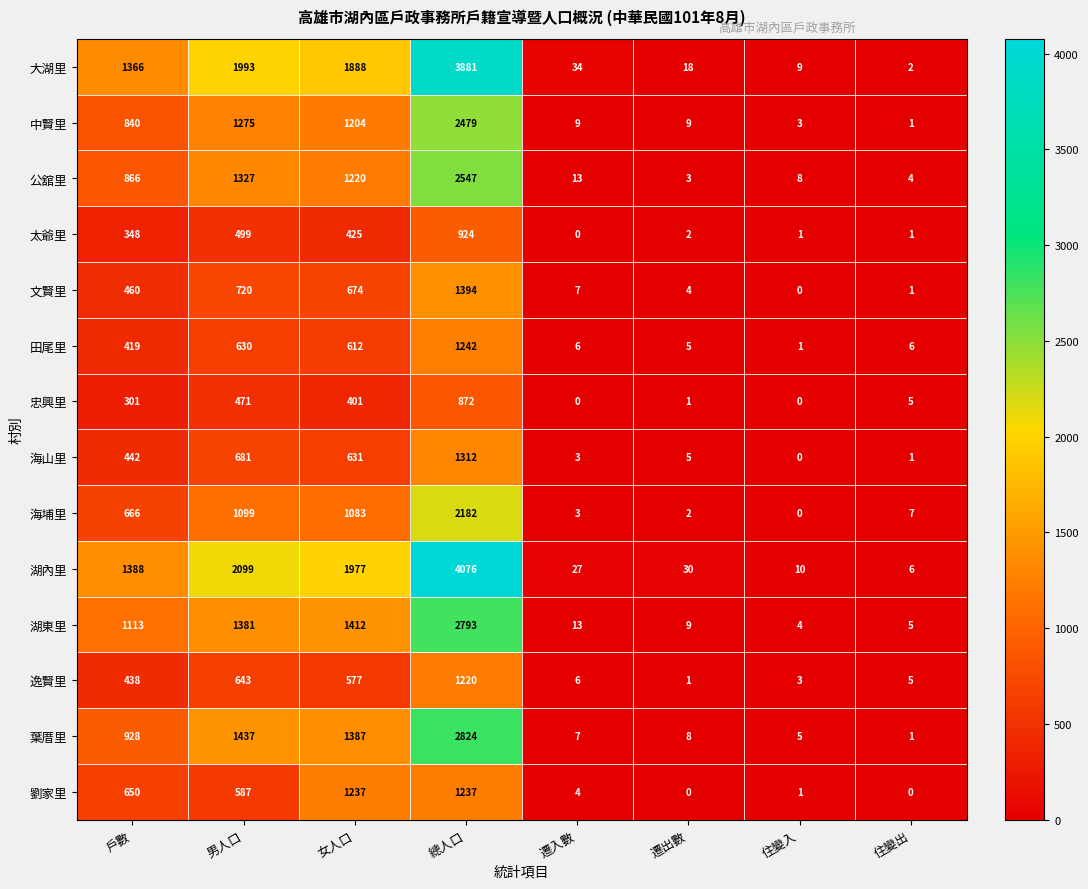

What value does the 海山里 series have at 總人口, to the nearest 100?

1300